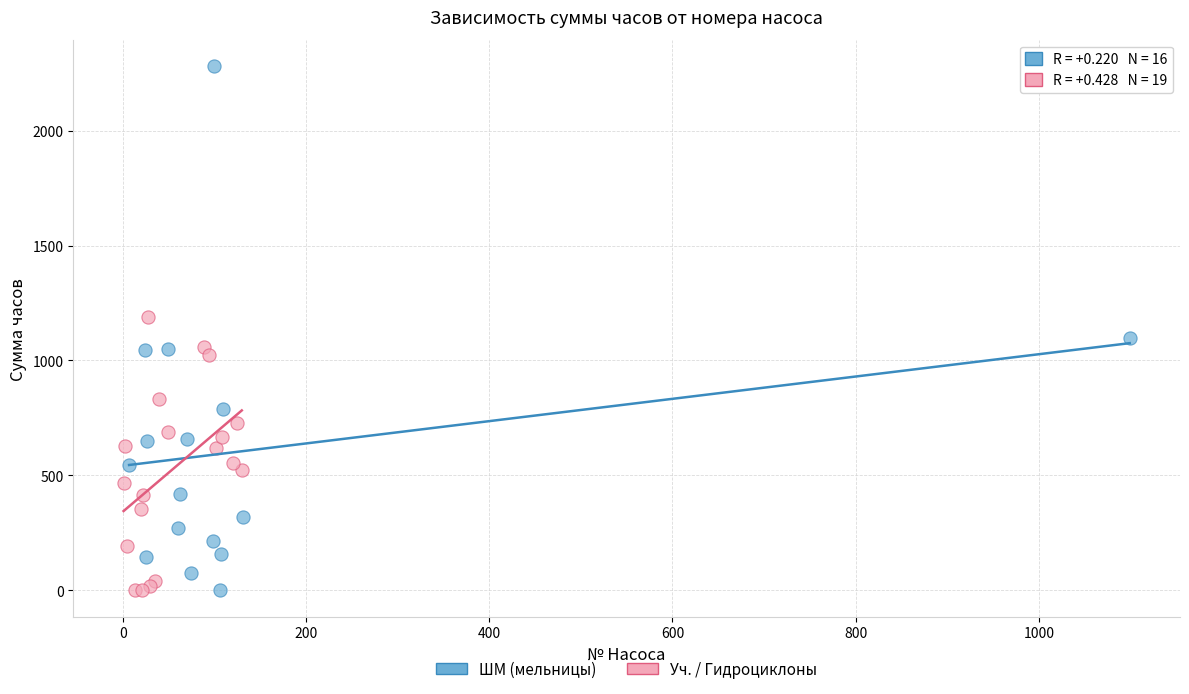

Which series reaches the maximum Y coordinate?

ШМ (мельницы)